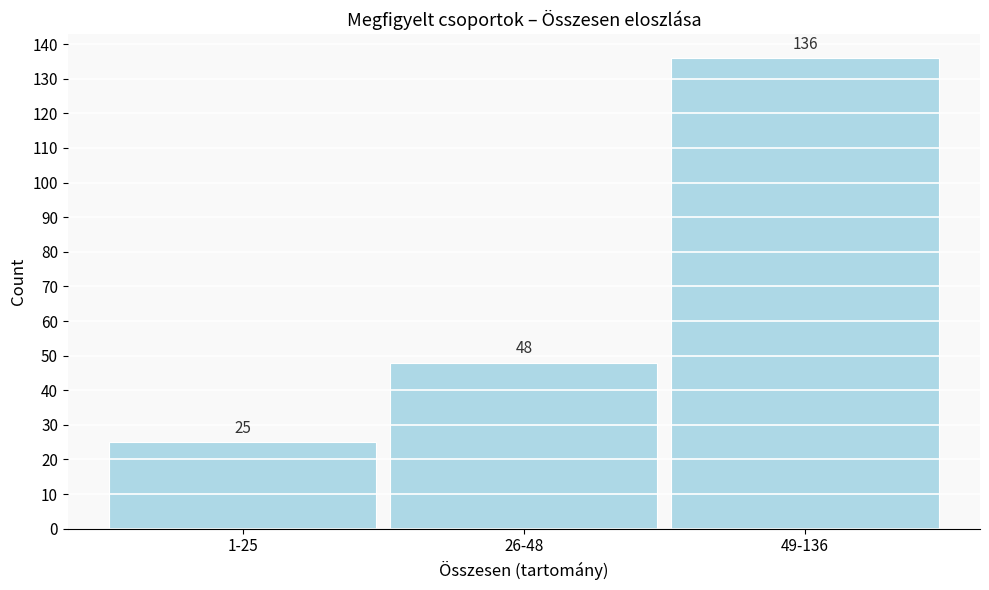

Reading right to left, extract all data points from this chart.

49-136=136	26-48=48	1-25=25